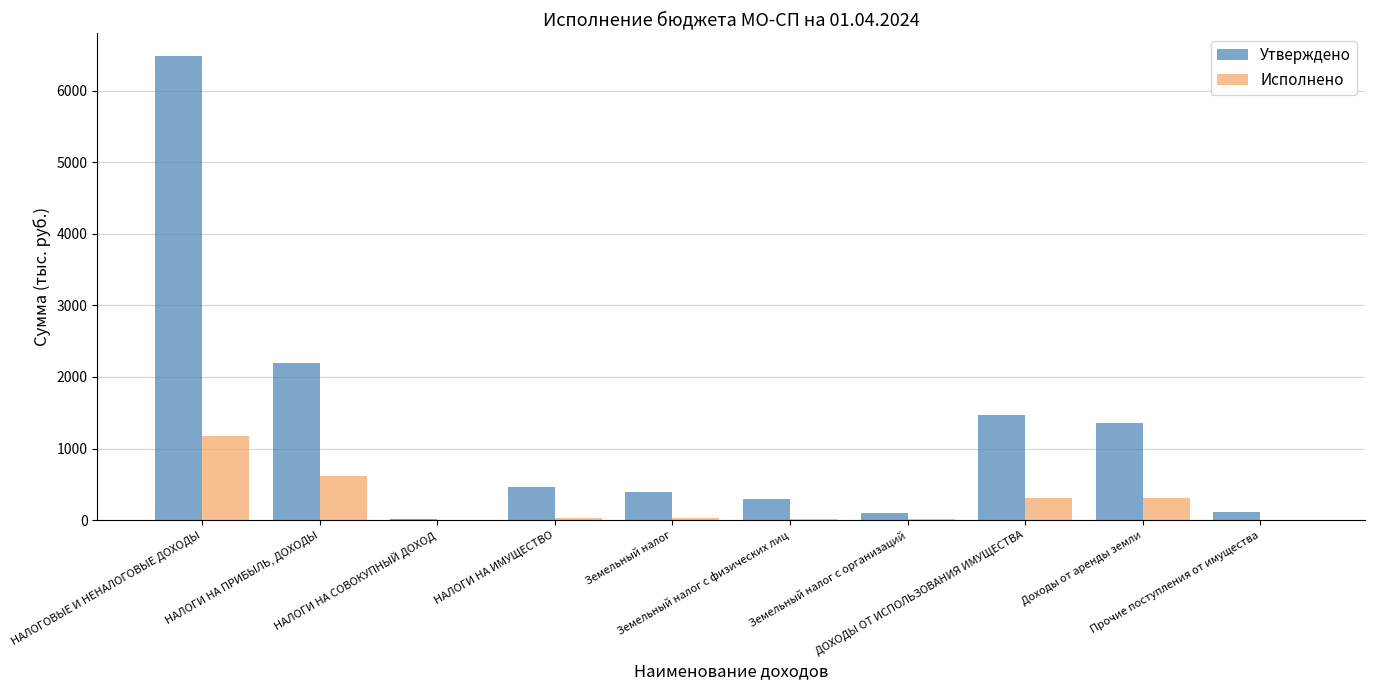

What is the maximum value shown in the chart?

6476.6